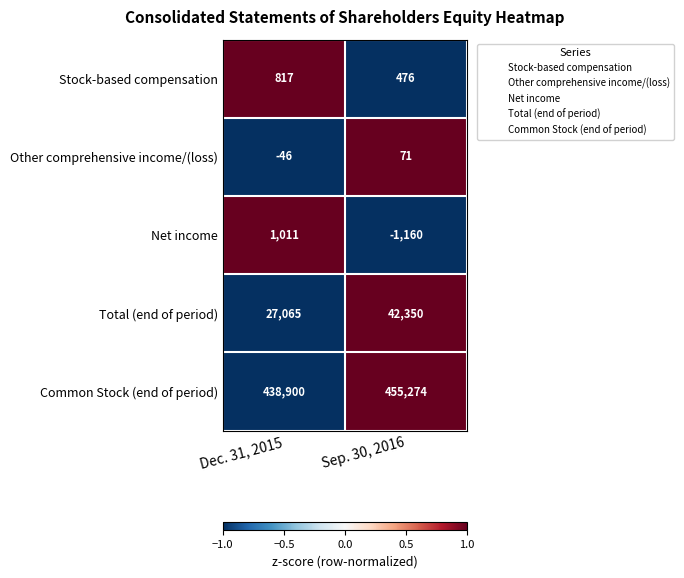

What is the greatest value displayed?

455274